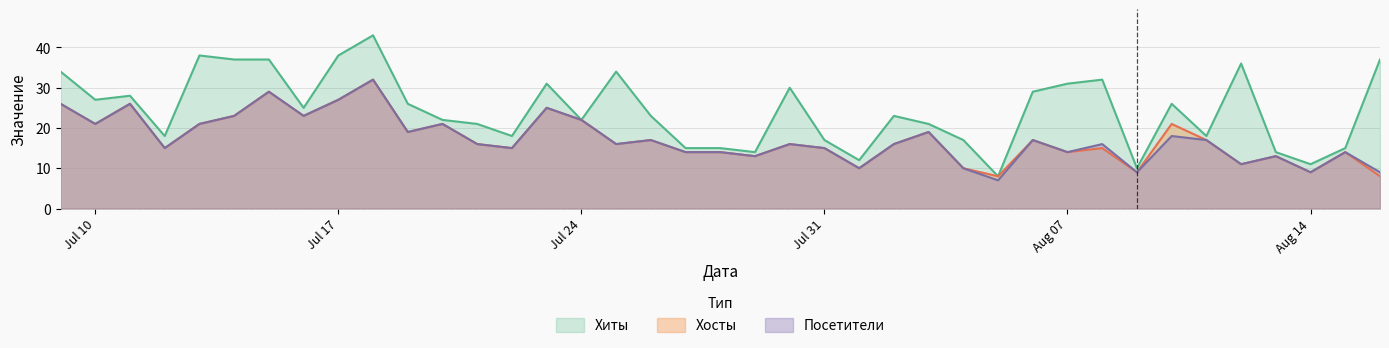

What is the value of the Хиты point at the 5th from the left?

38